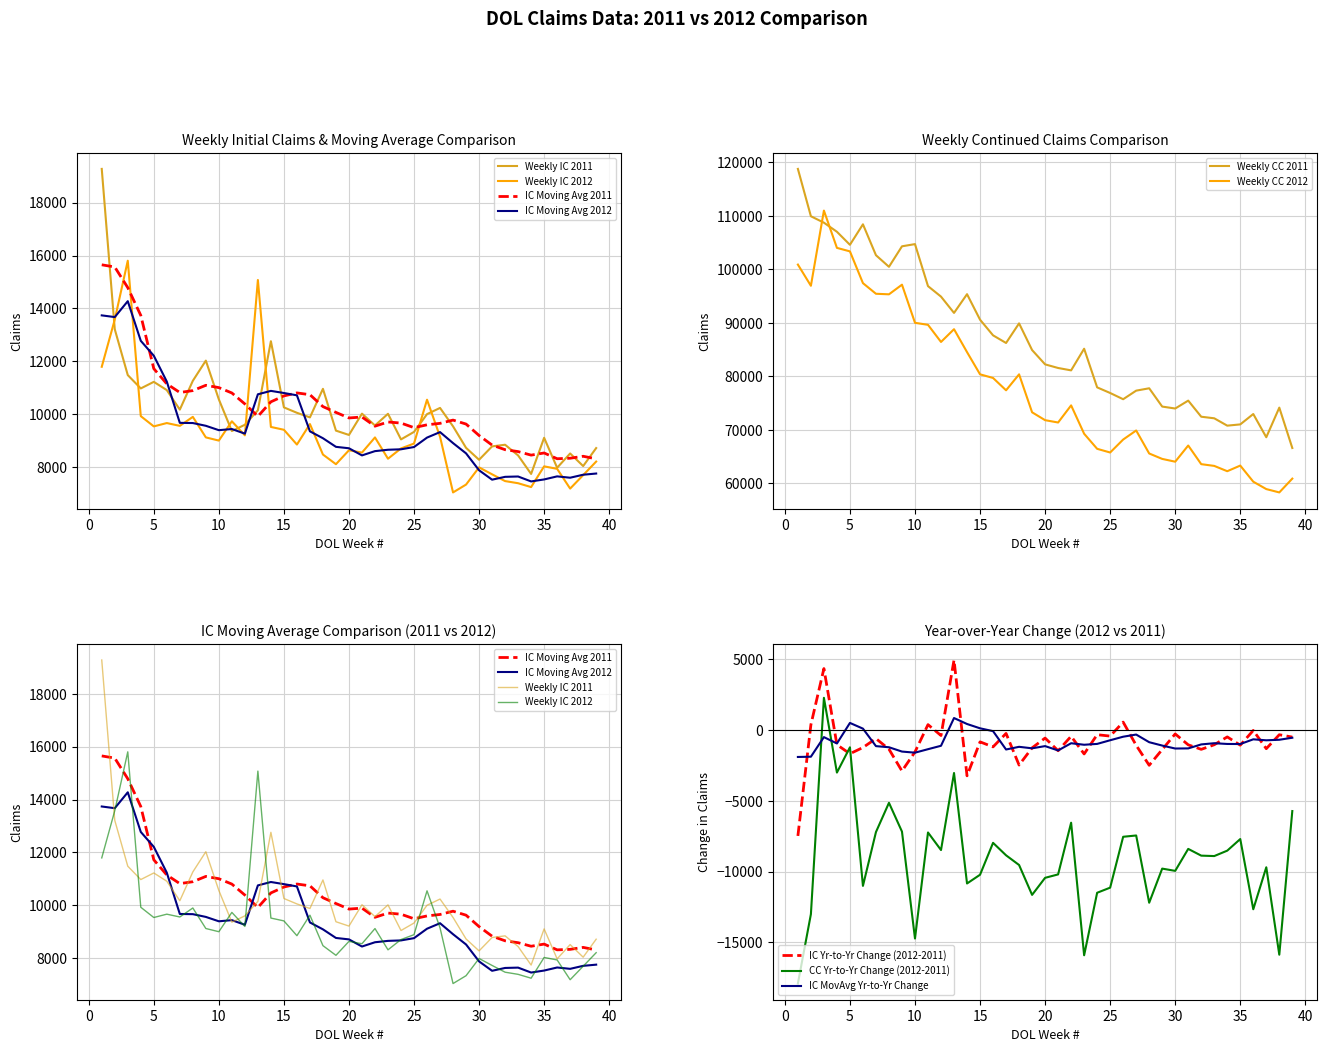

In IC Moving Avg 2011, how many points are higher than both neighbors (excluding endpoints)?

7